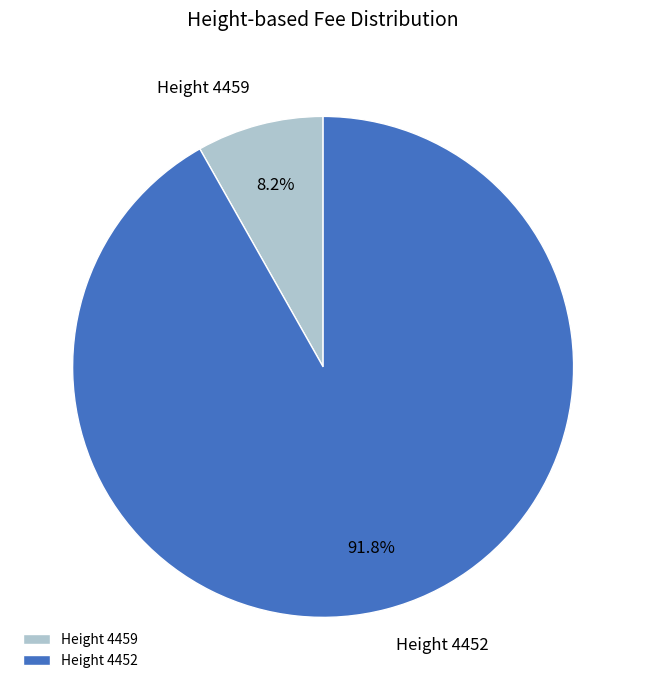

Rank the categories by value from highest to lowest.

Height 4452, Height 4459